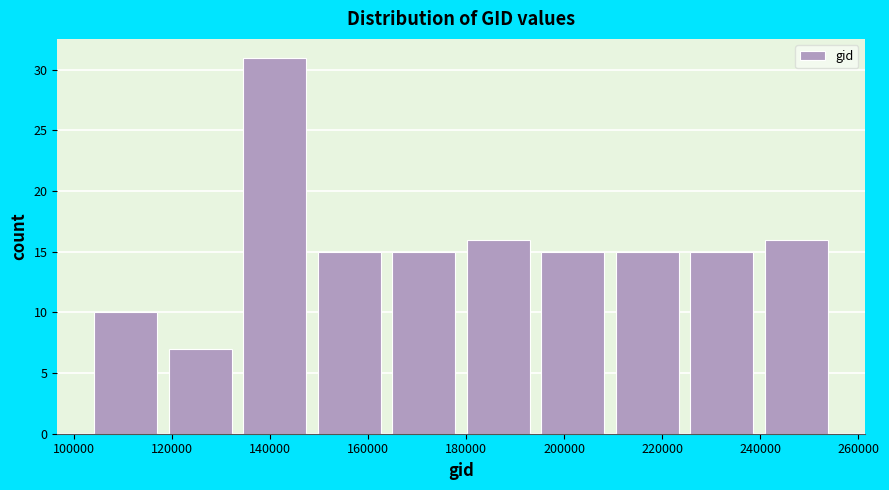

Reading left to right, transcribe this chart: for each bar, give the range it covers on the x-axis and its height. Neither the bar edges nor the heights are printed on the chart, so give them approximately, as read against the axes.

102000 to 118000: 10
118000 to 134000: 7
134000 to 148000: 31
148000 to 164000: 15
164000 to 178000: 15
178000 to 194000: 16
194000 to 210000: 15
210000 to 224000: 15
224000 to 240000: 15
240000 to 256000: 16